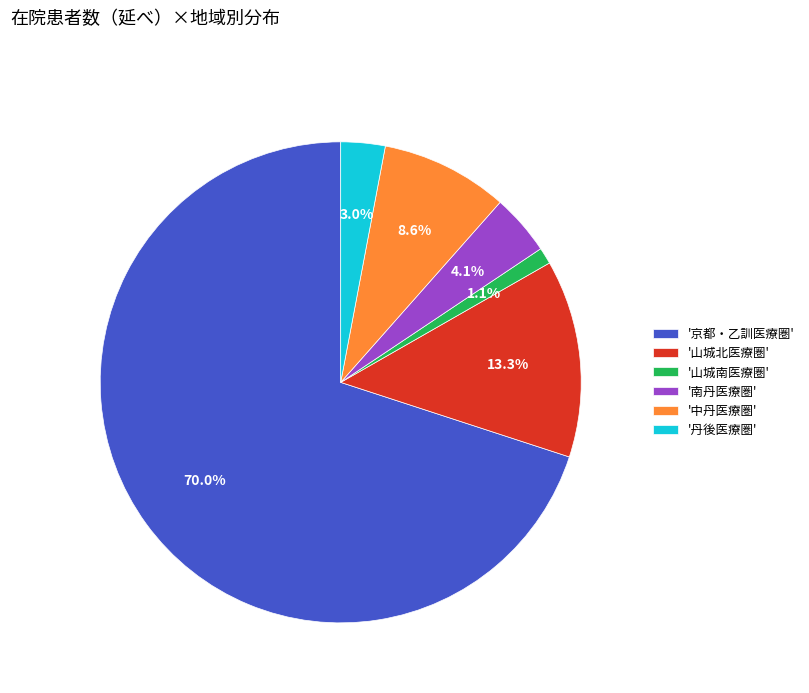

Which category accounts for the majority?

'京都・乙訓医療圏'